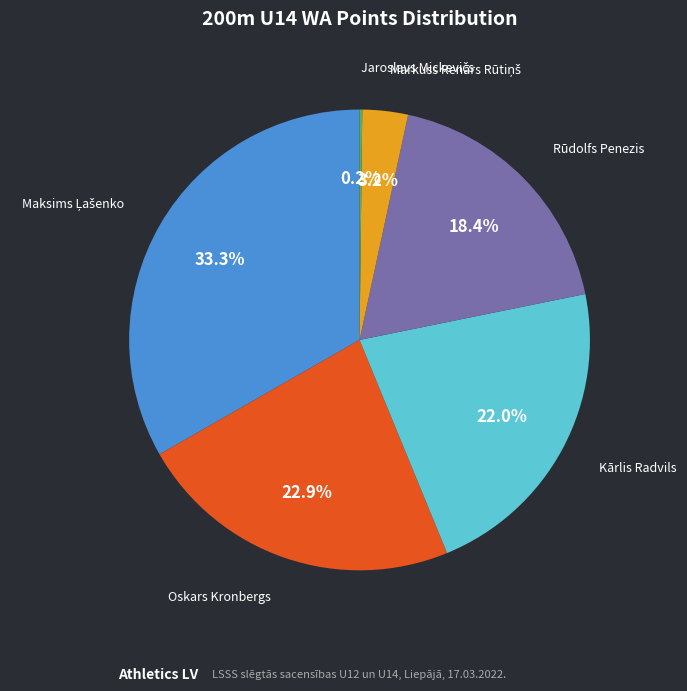

Is there any slice that represents more than half of the pie?

No